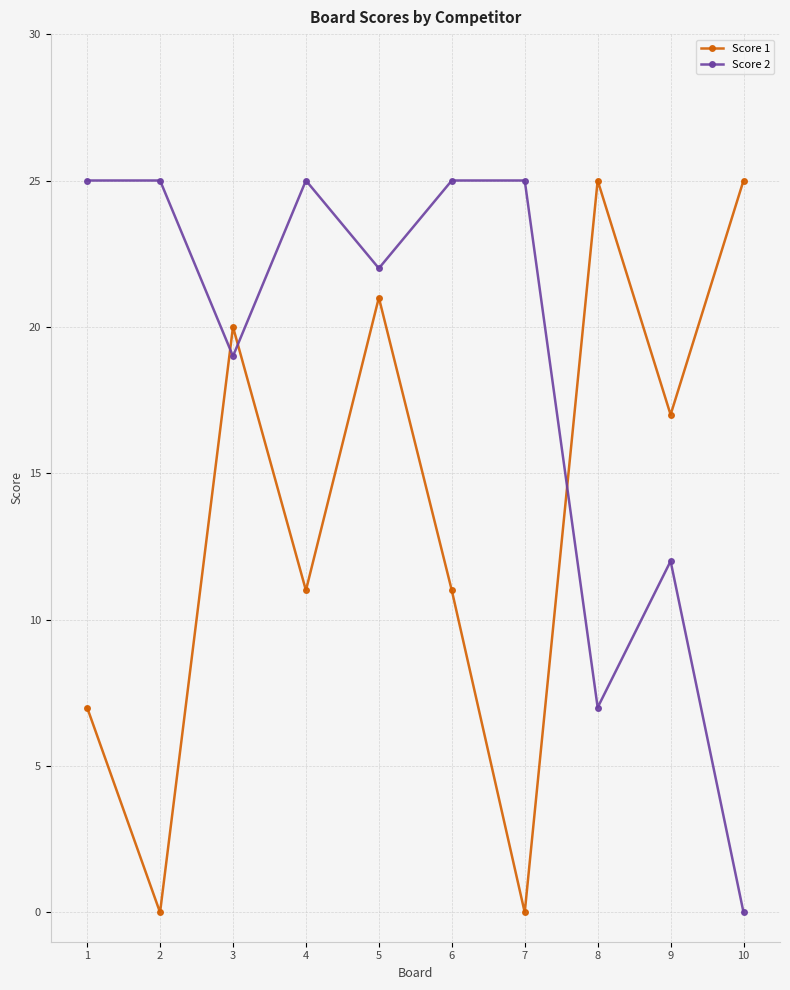

What is the value of the Score 2 point at the 1st from the left?

25